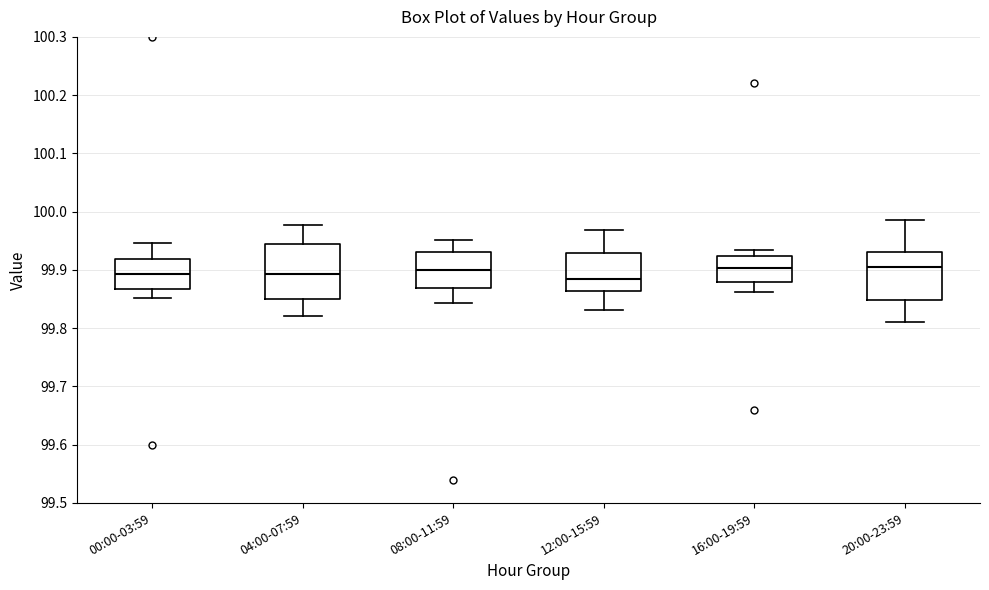

Where does the lower whisker of the box for 16:00-19:59 end on the y-axis? The values are not printed on the chart, so give them approximately, as read against the axis.

99.86